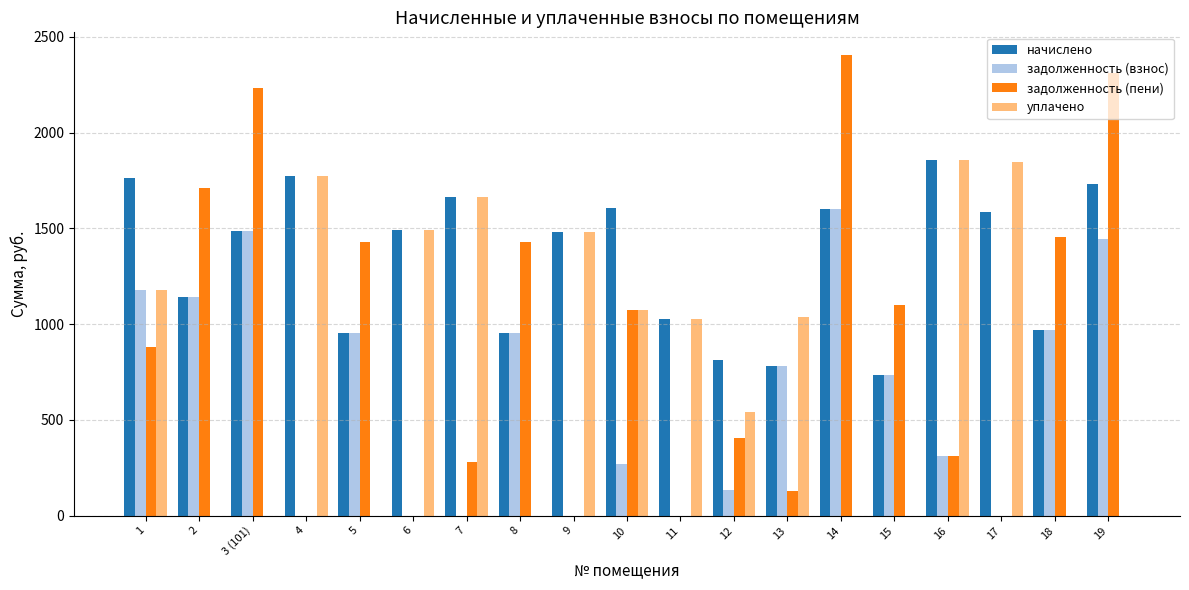

The value of задолженность (пени) at 15 is 1626.9. True or false?

False